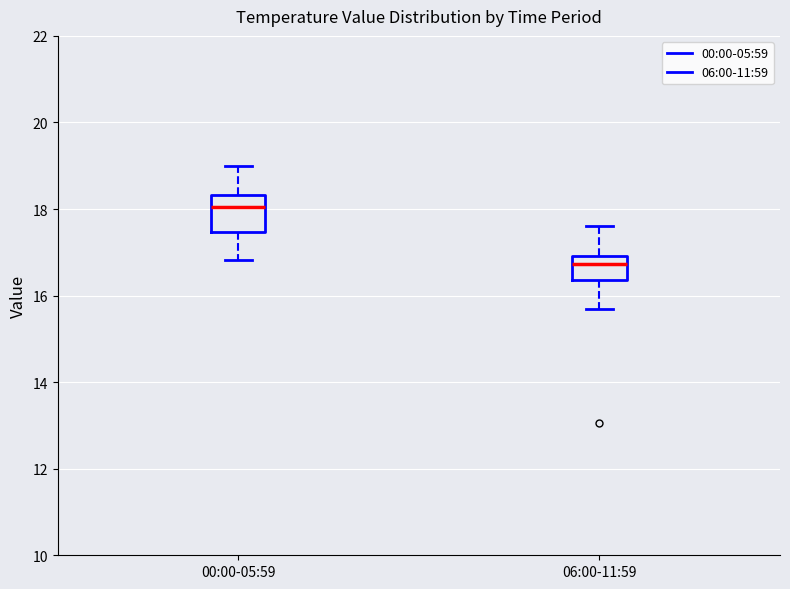

Reading left to right, transcribe this box plot: for each box, give where its median line is, the range the box spans, and where its two whiskers end, as read against the y-axis. The values are not printed on the chart, so give them approximately, as read against the axis.

00:00-05:59: median 18.0, box 17.4 to 18.4, whiskers 16.8 to 19.0
06:00-11:59: median 16.8, box 16.4 to 17.0, whiskers 15.6 to 17.6